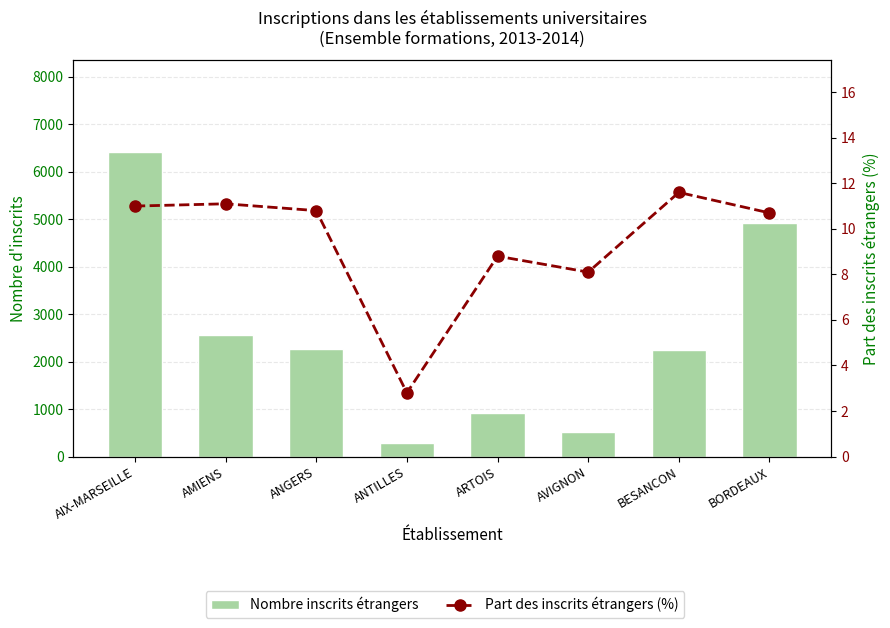

List the labels in order of Part des inscrits étrangers (%) value, smallest first.

ANTILLES, AVIGNON, ARTOIS, BORDEAUX, ANGERS, AIX-MARSEILLE, AMIENS, BESANCON